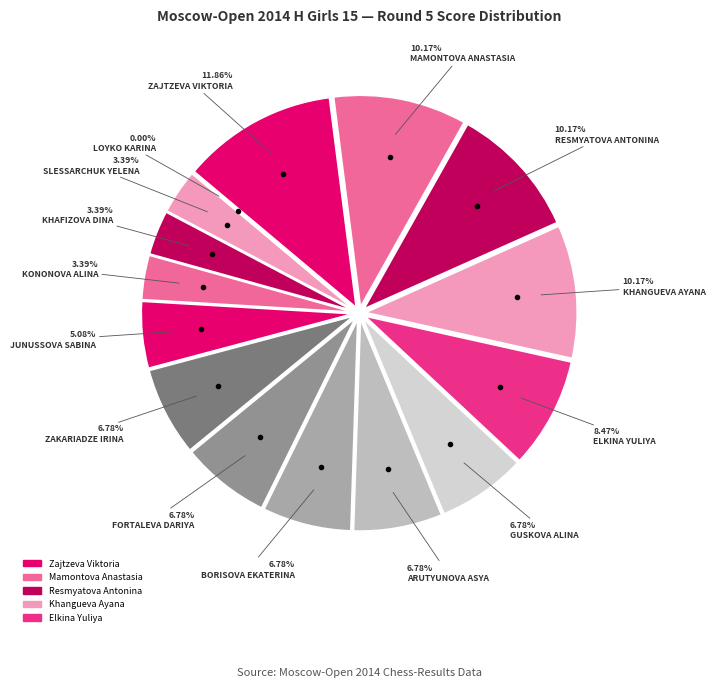

Does Loyko Karina represent more than half of the total?

No